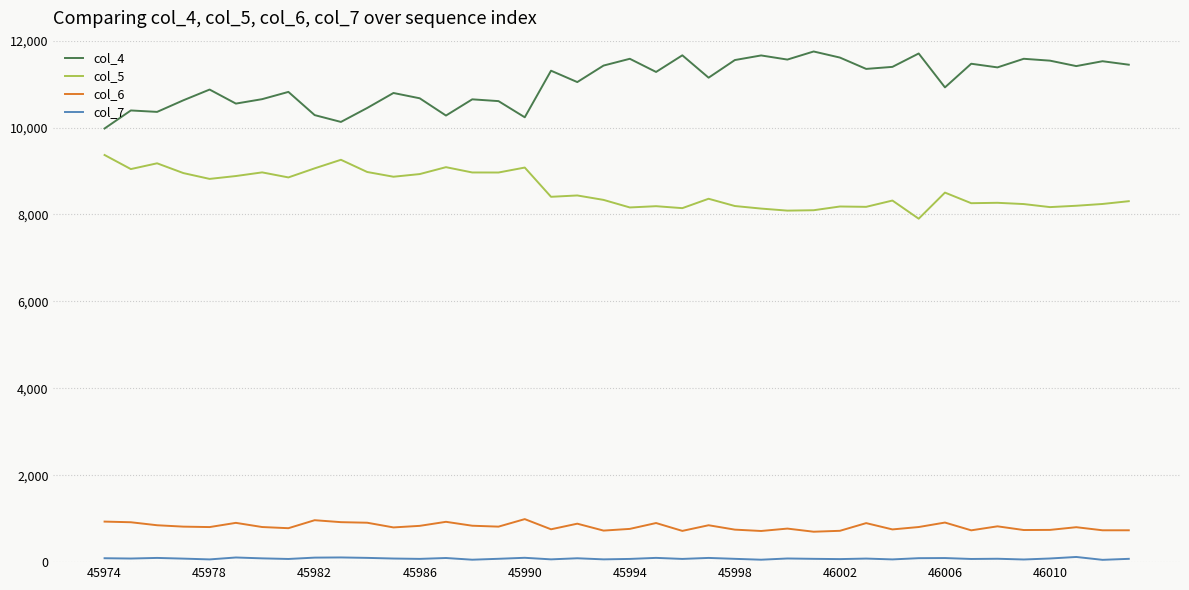

Which series has the largest total across all categories?

col_4